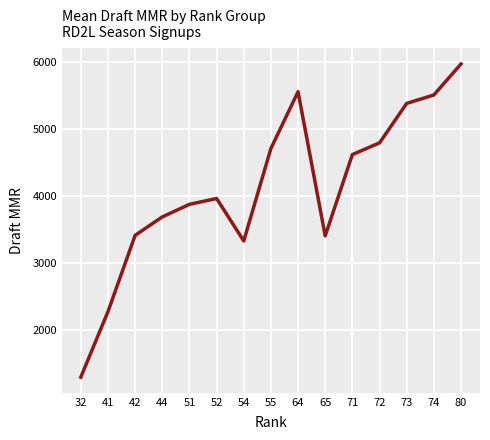

What is the approximate value at 74?

5500.5